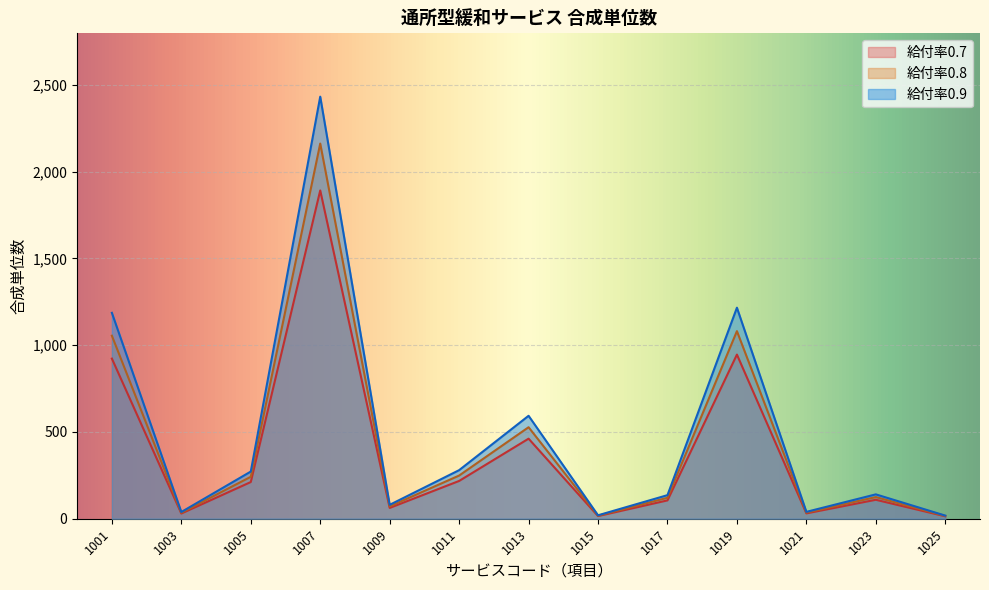

How many lines are shown in the chart?

3